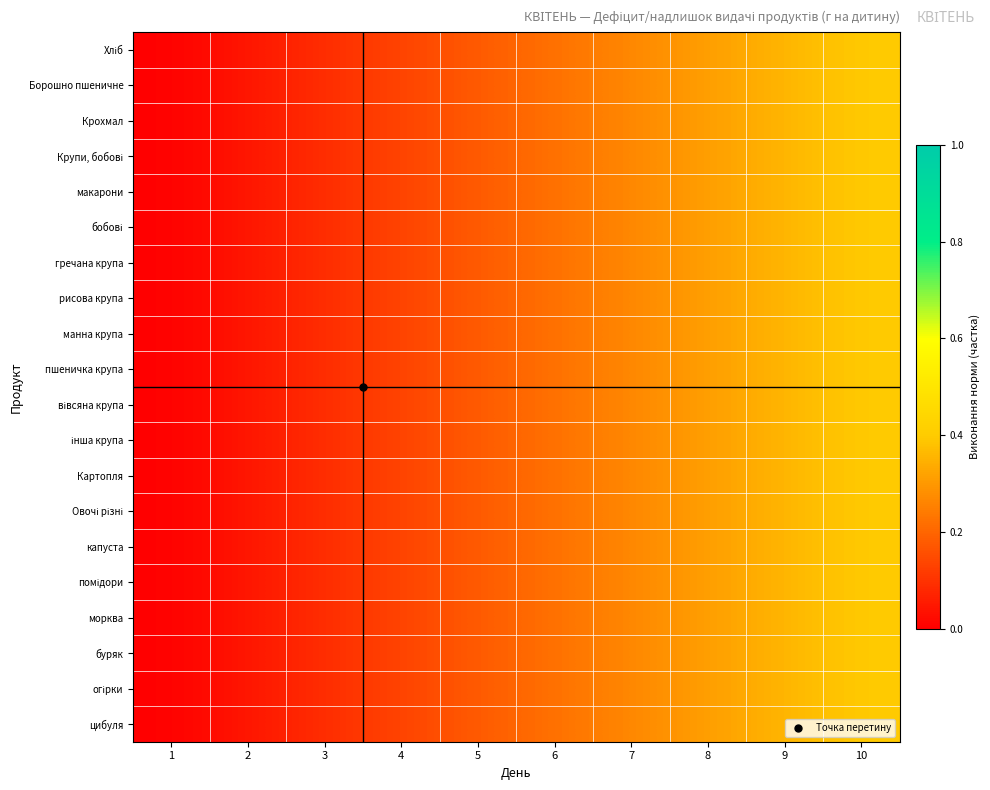

How many distinct data groups are displayed?

20